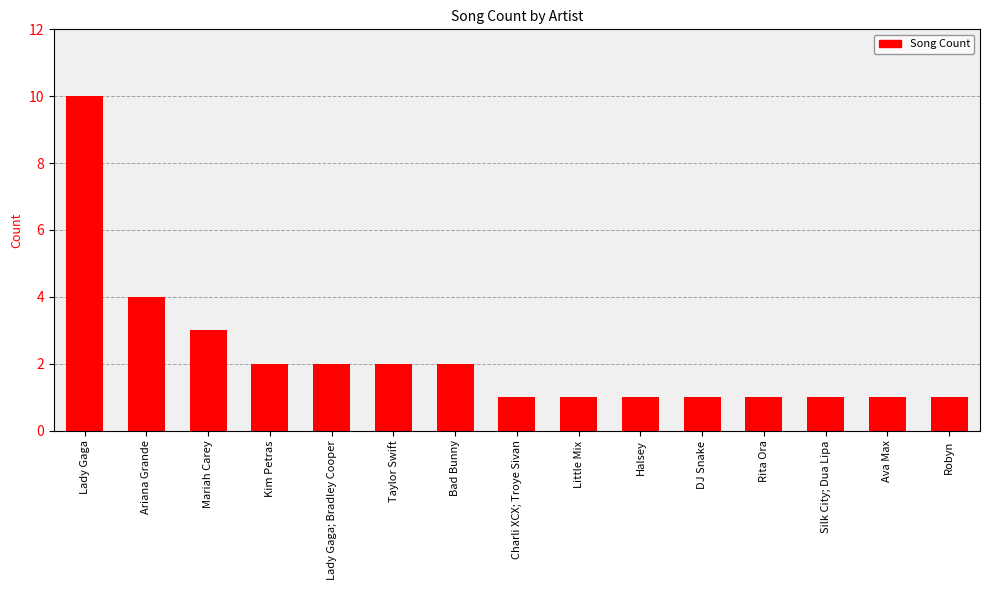

The value at Little Mix is 0. True or false?

False